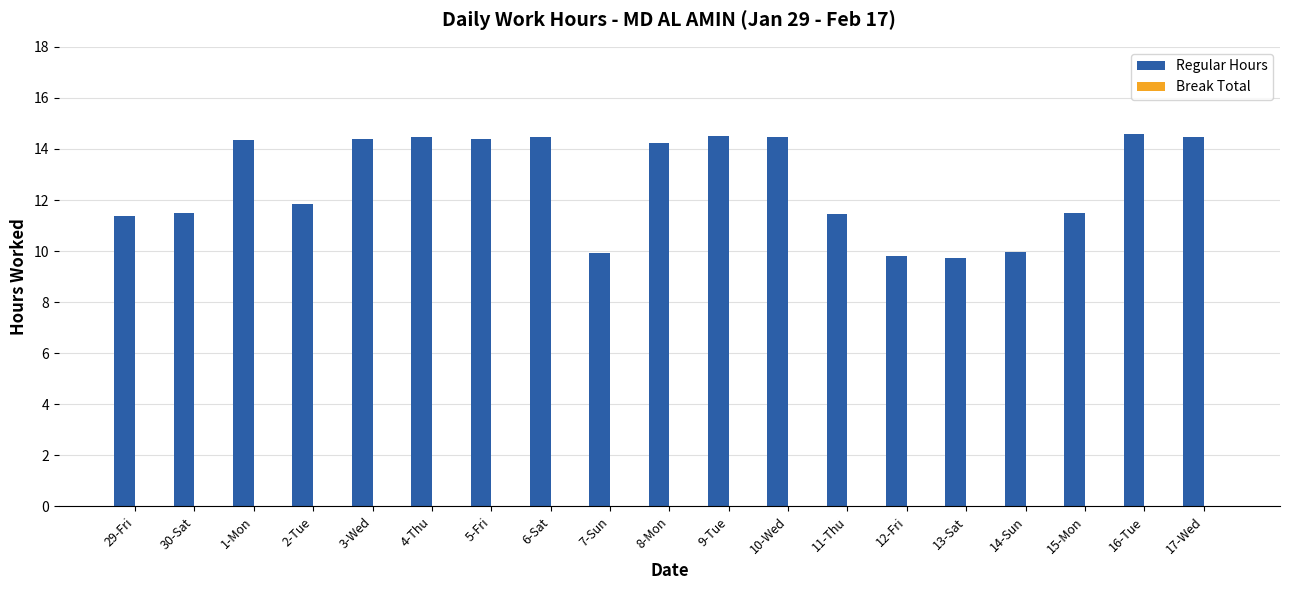

What is the greatest value displayed?

14.6